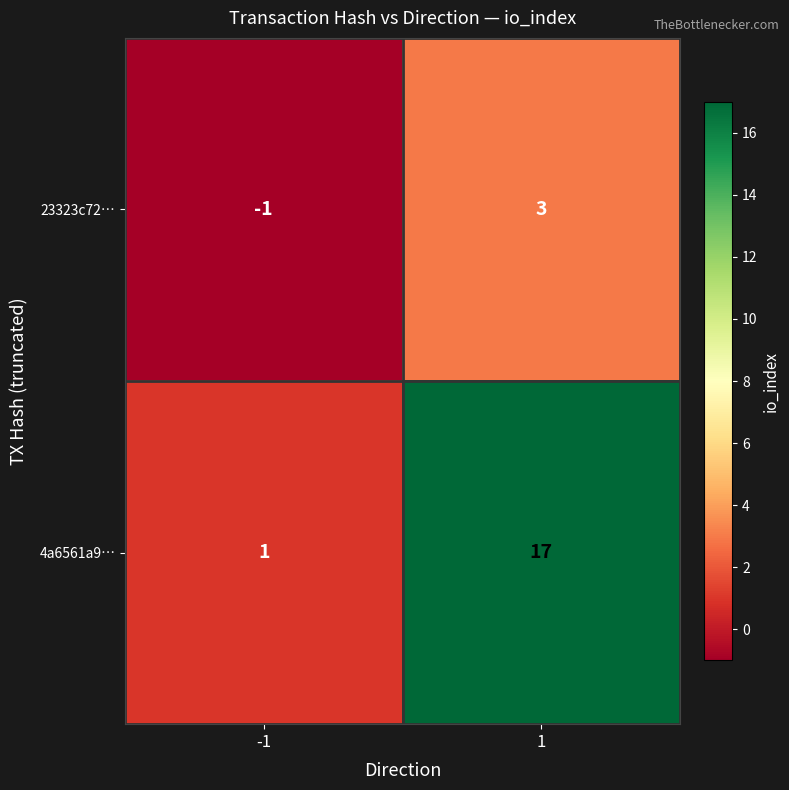

How many positive values does the 23323c72… series have?

1